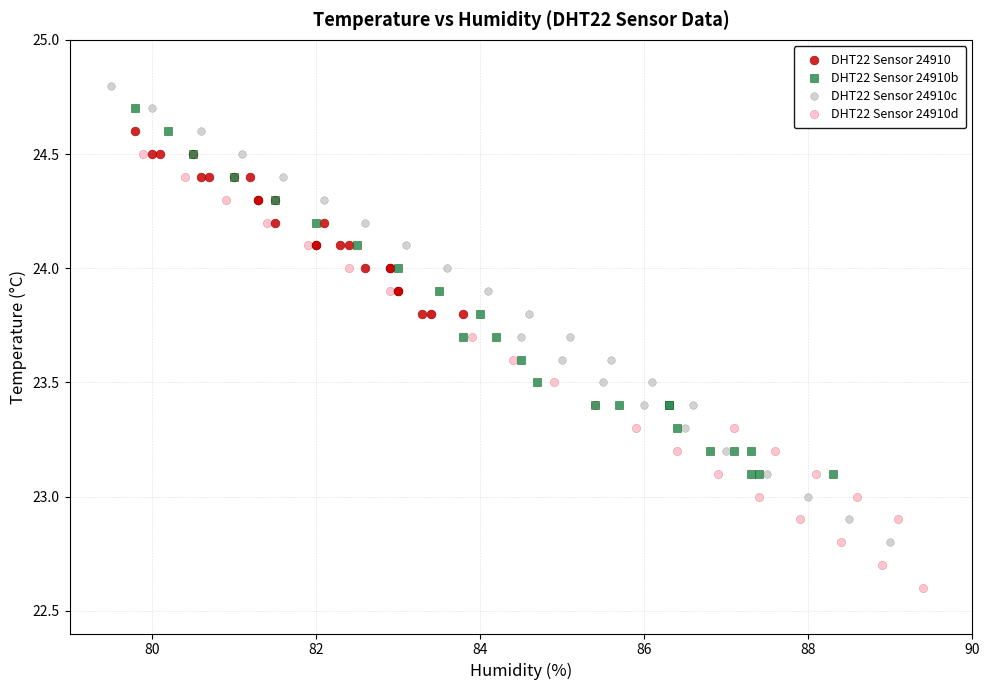

What are all the series names shown in the legend?

DHT22 Sensor 24910, DHT22 Sensor 24910b, DHT22 Sensor 24910c, DHT22 Sensor 24910d